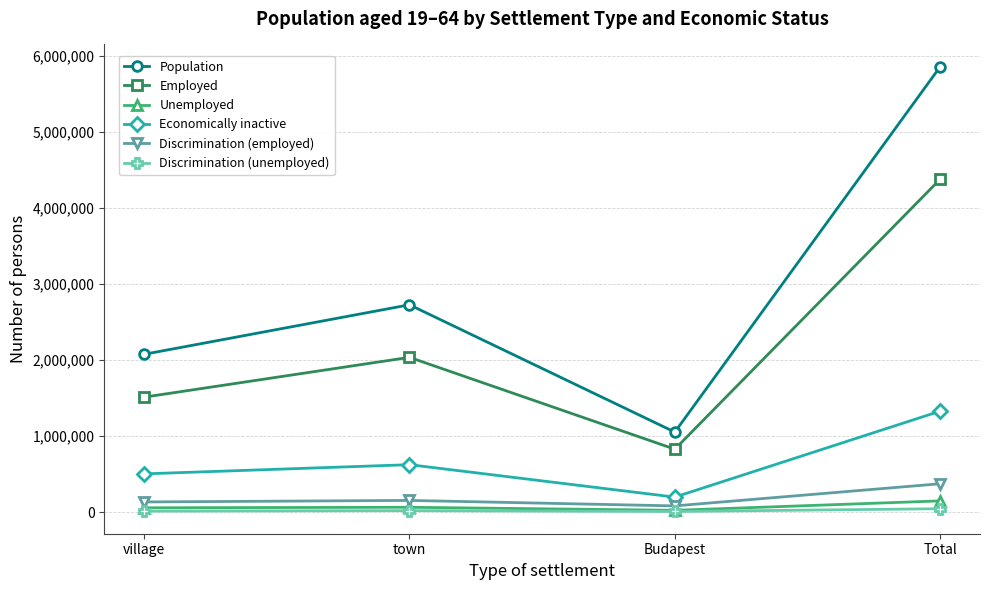

What is the maximum value shown in the chart?

5858810